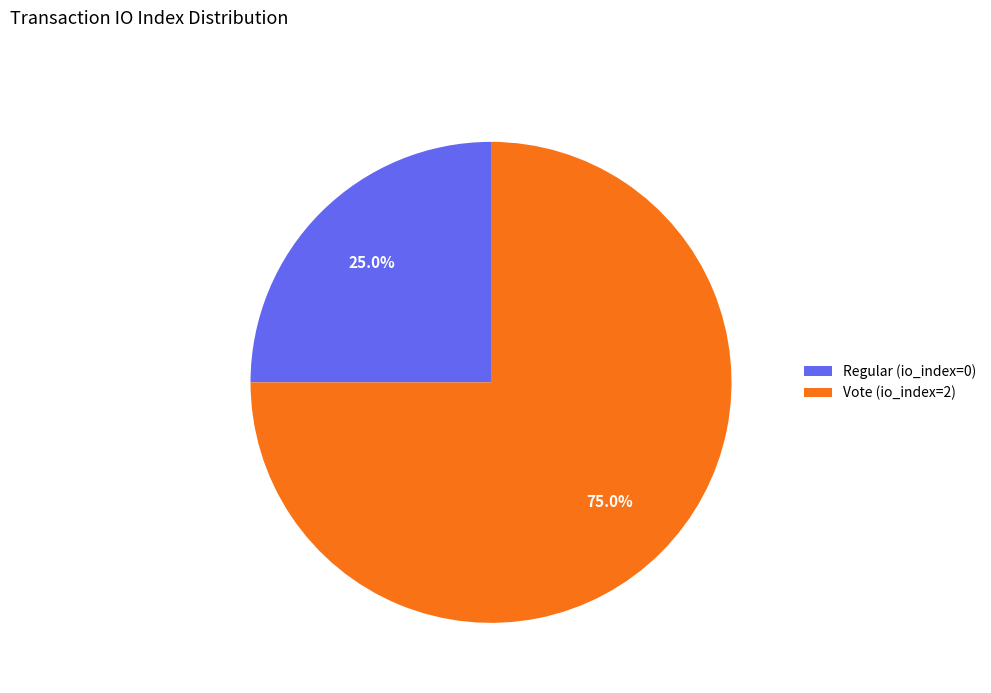

To the nearest percent, what is the combined percentage of Vote (io_index=2) and Regular (io_index=0)?

100%